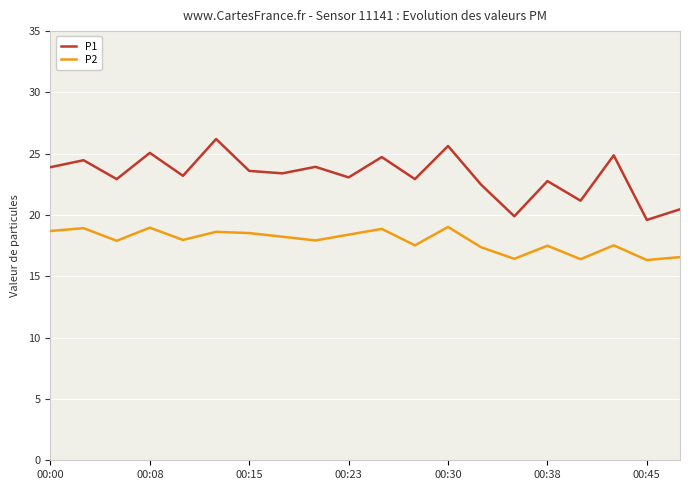

Which series has the largest total across all categories?

P1